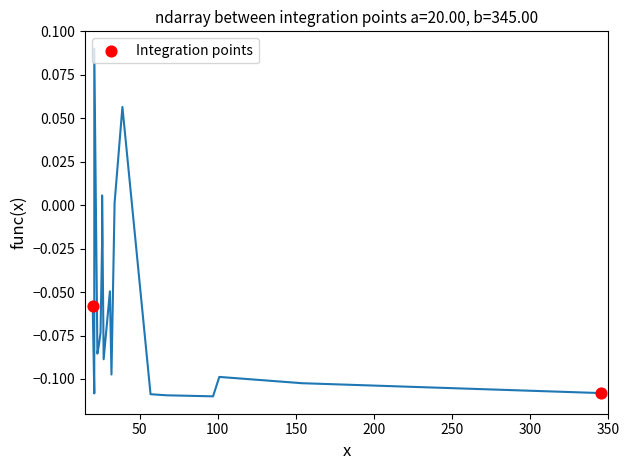

What is the range of X values (max minus min)?

325.0